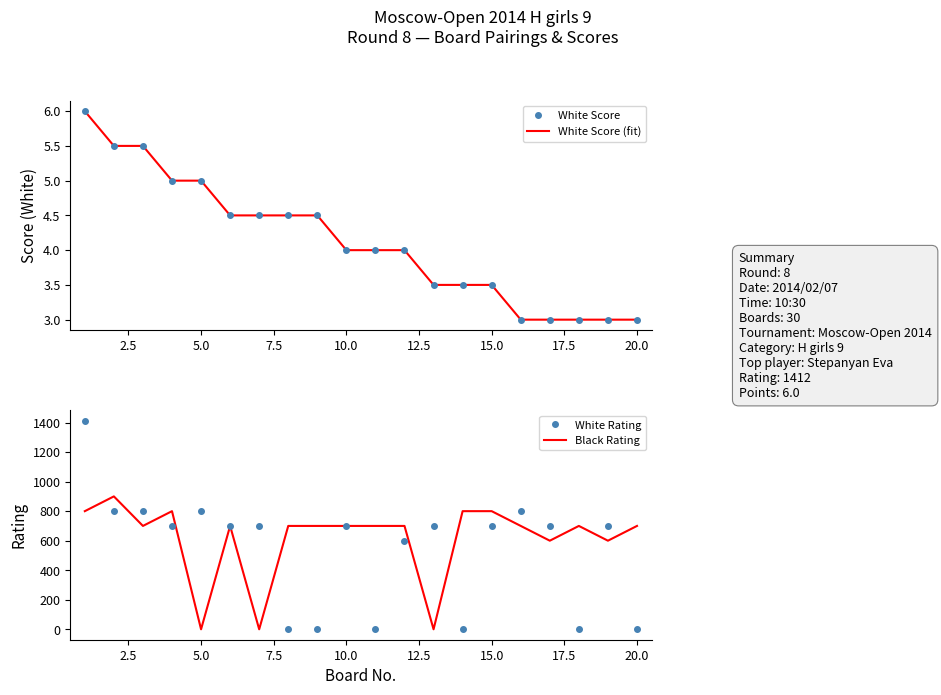

Does the chart have visible grid lines?

No